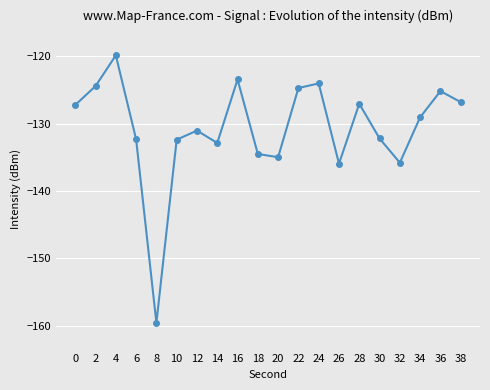

Where is the first local maximum?

4